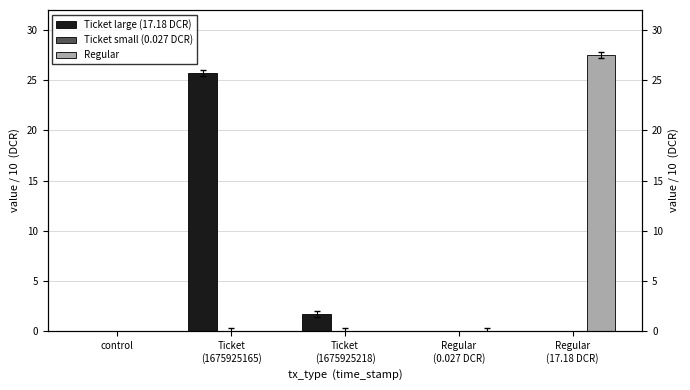

At which label is Ticket small (0.027 DCR) closest to 0?

control
 